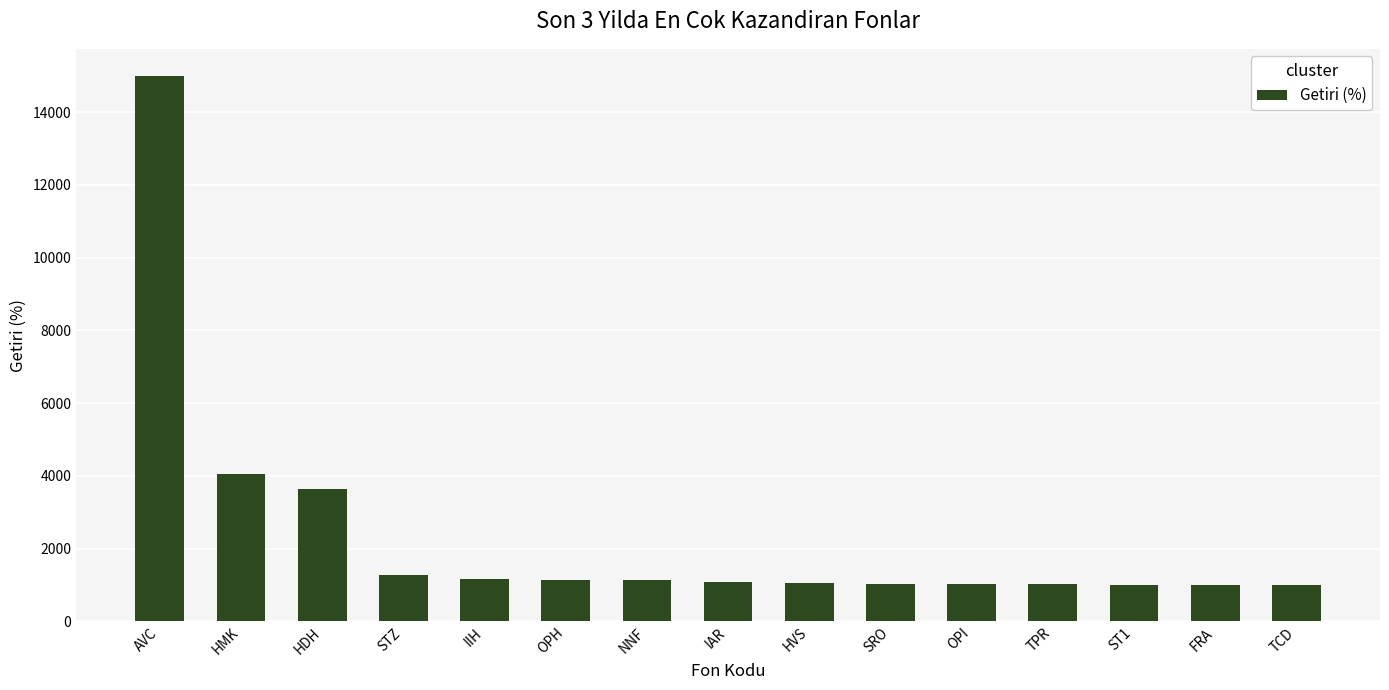

Is it true that the value at HVS is 1060.7?

True